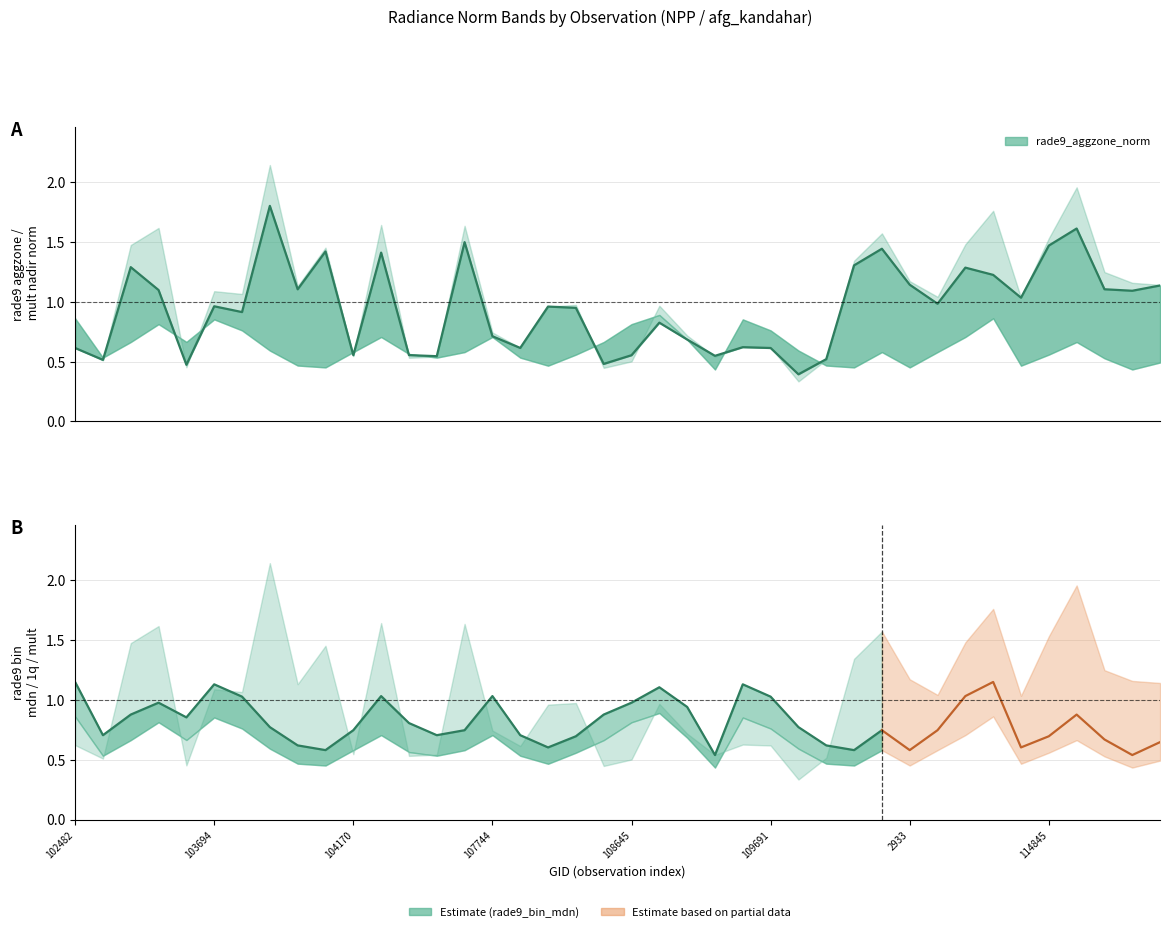

The value of rade9_bin_1q at 108816 is 0.7. True or false?

True